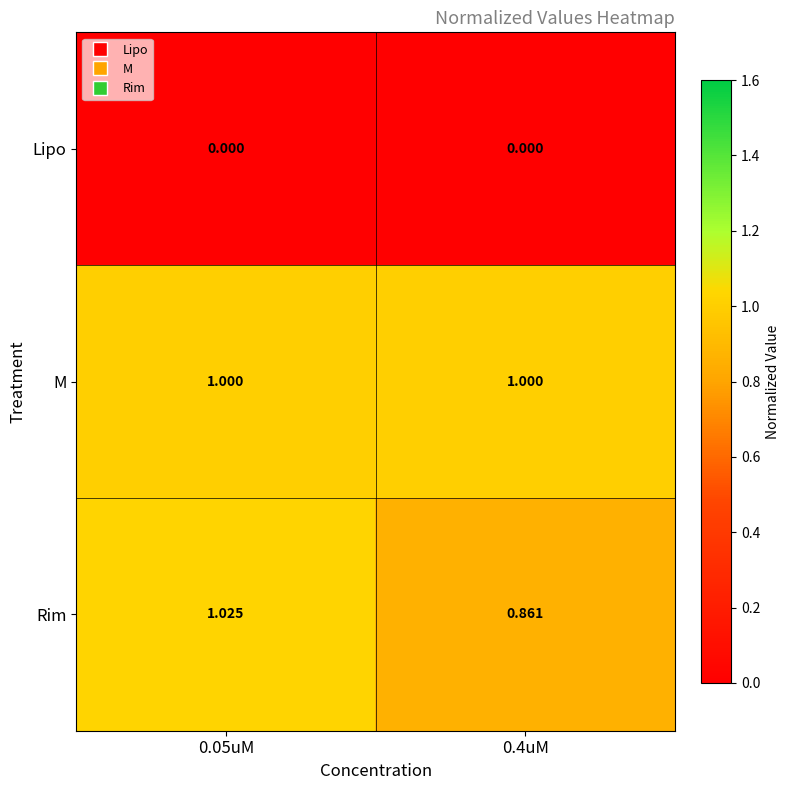

Rank the series at 0.4uM from highest to lowest value.

M, Rim, Lipo